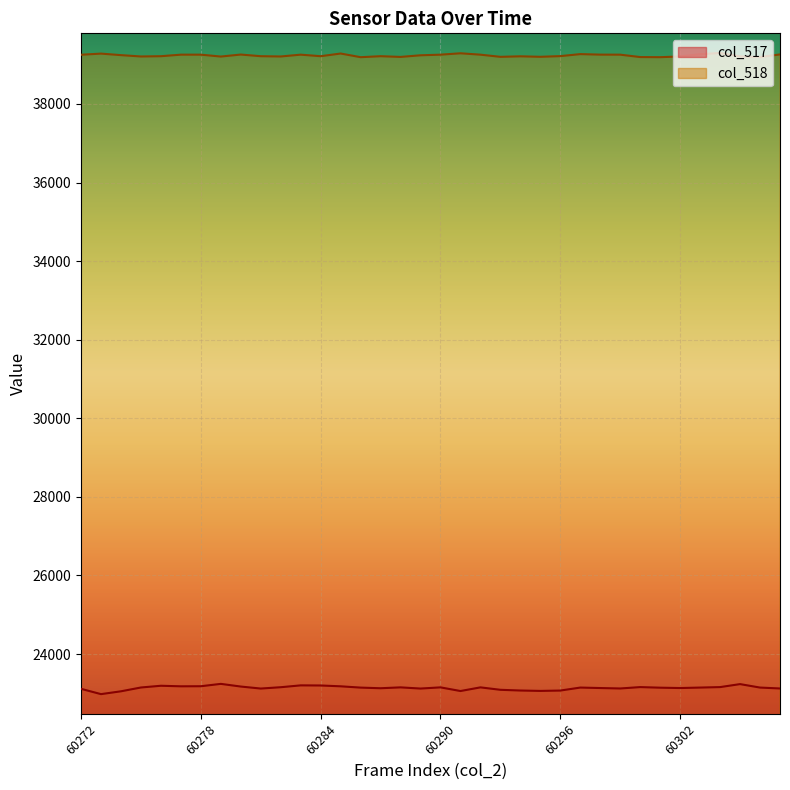

What is the difference between the col_518 values at 60300 and 60301?

3